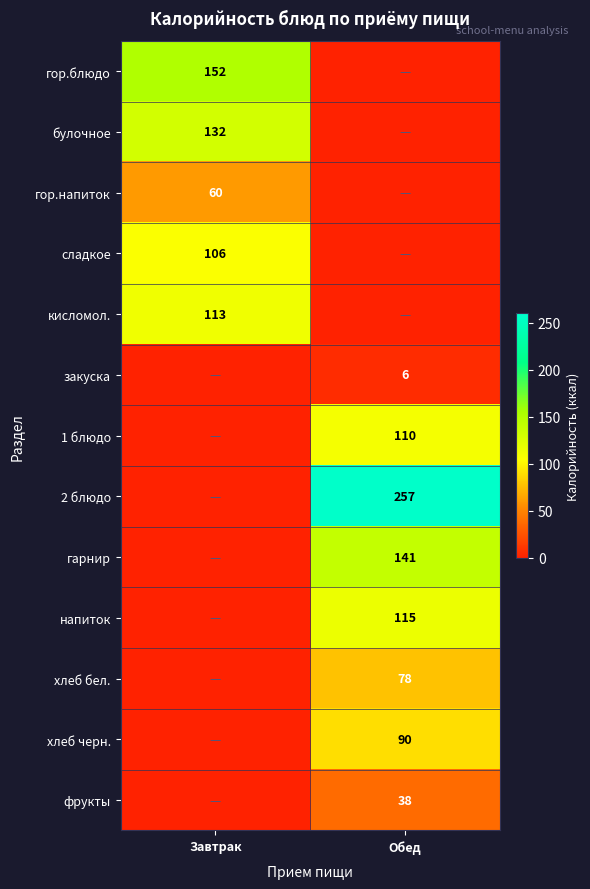

Is the value of 2 блюдо at Обед greater than the value of 1 блюдо at Обед?

Yes